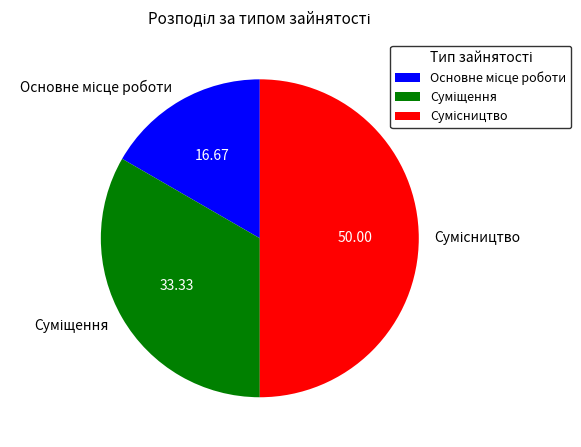

Do Суміщення and Основне місце роботи together represent more than half of the pie?

No